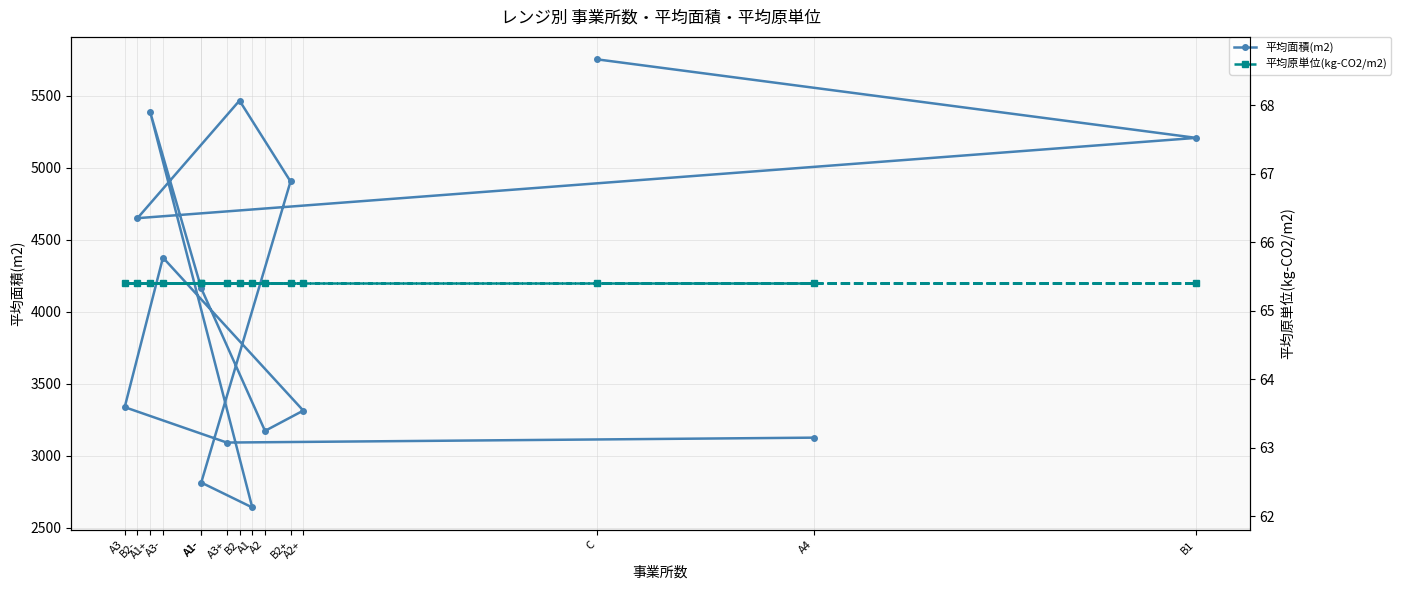

At B1, list the series in order from smallest to largest.

平均原単位(kg-CO2/m2), 平均面積(m2)